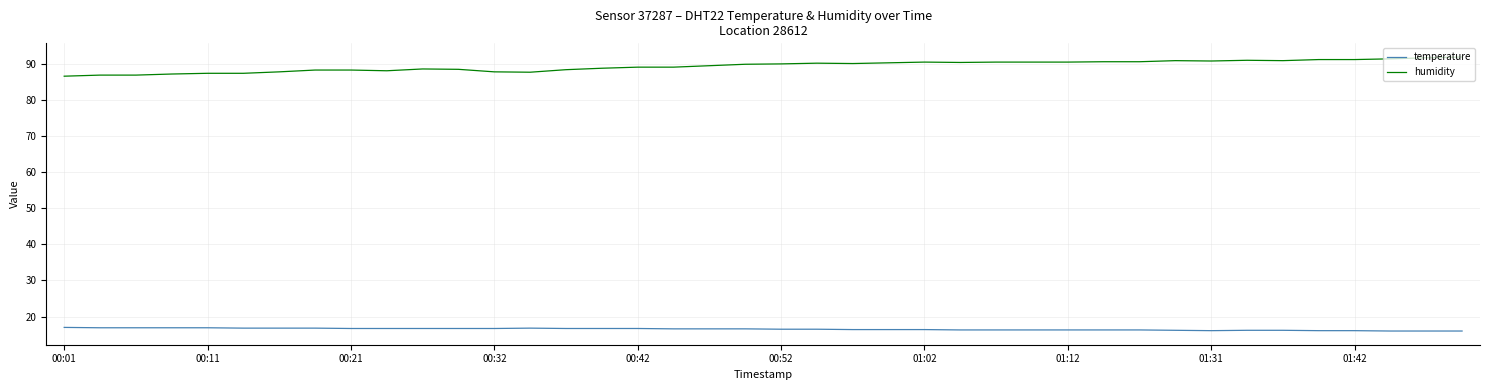

Rank the series by their average value, from lowest to highest.

temperature, humidity